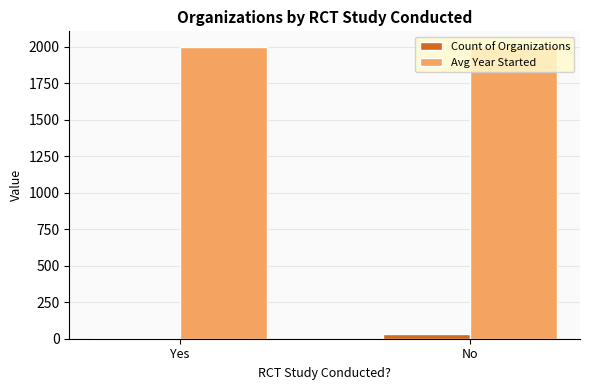

The Avg Year Started series shows 2002 at Yes. True or false?

True